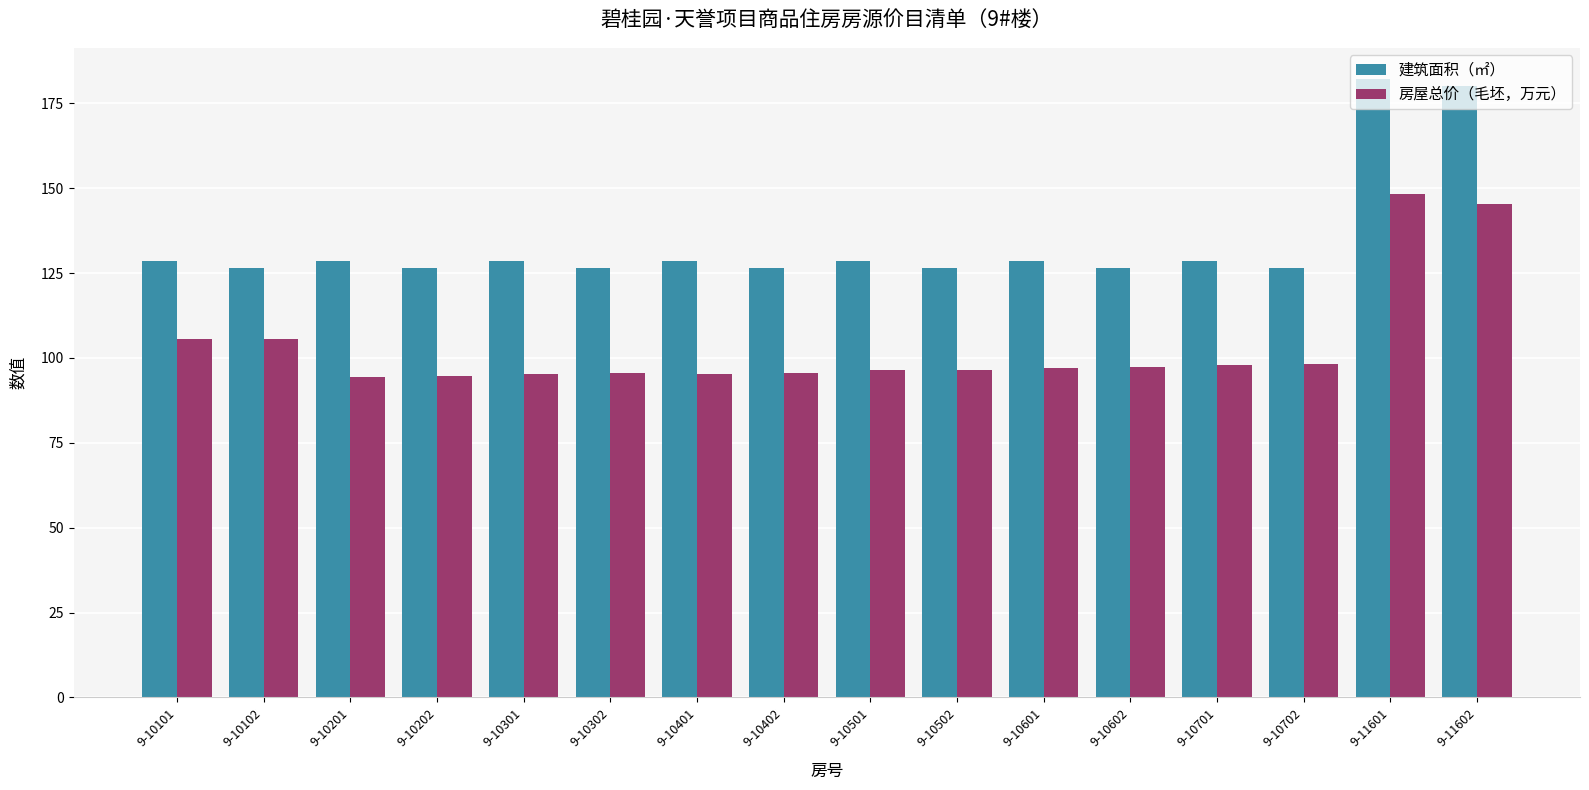

How many data points does each series have?

16